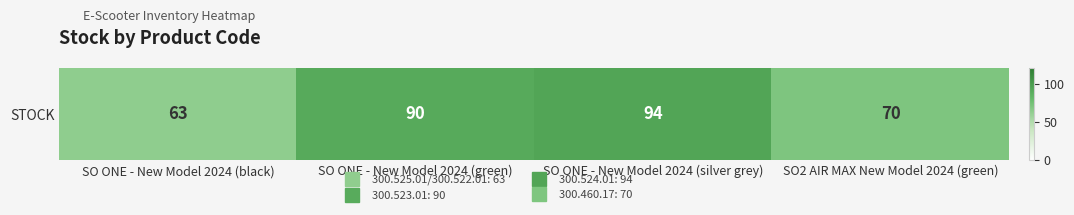

Reading left to right, what are all the values shown in this chart?

SO ONE - New Model 2024 (black)=63	SO ONE - New Model 2024 (green)=90	SO ONE - New Model 2024 (silver grey)=94	SO2 AIR MAX New Model 2024 (green)=70